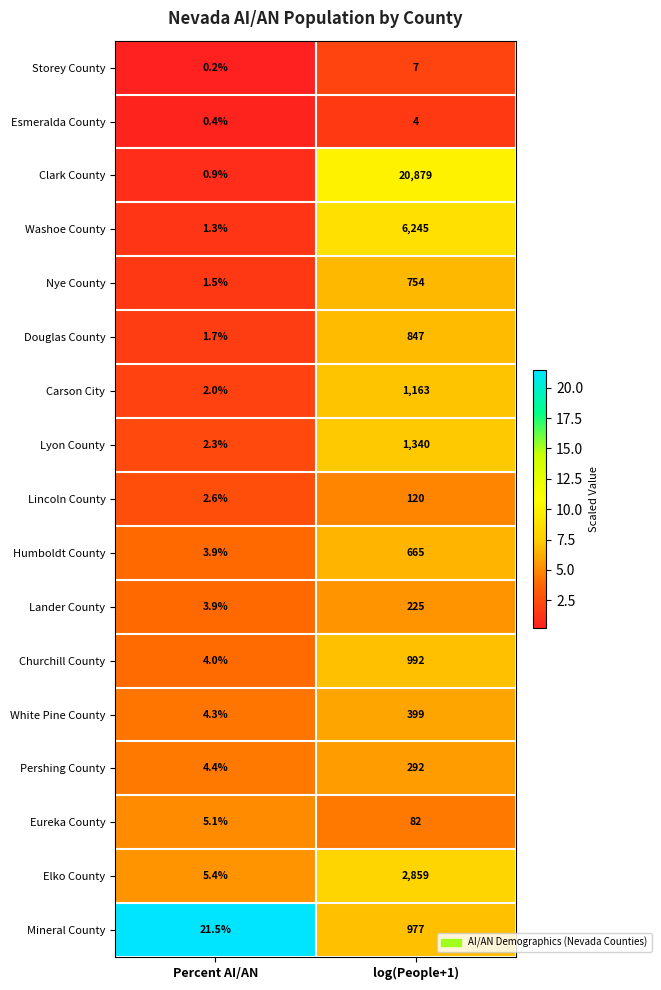

True or false: Pershing County has a value of 6.3 at Percent AI/AN.

False